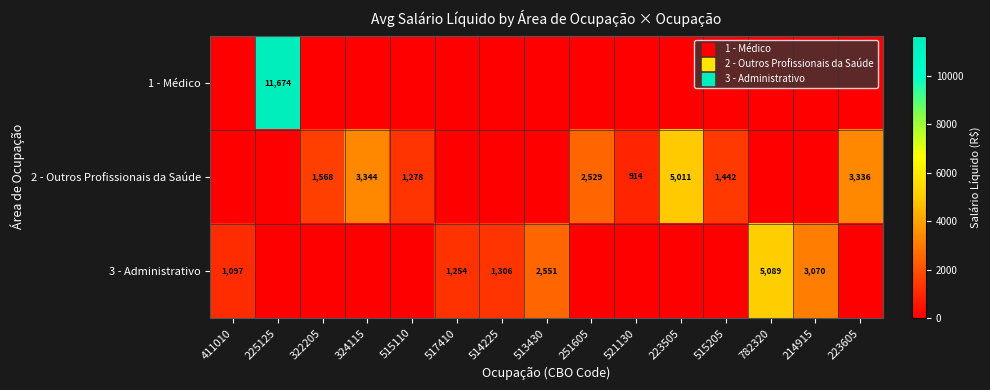

Which series has the widest spread of values?

1 - Médico